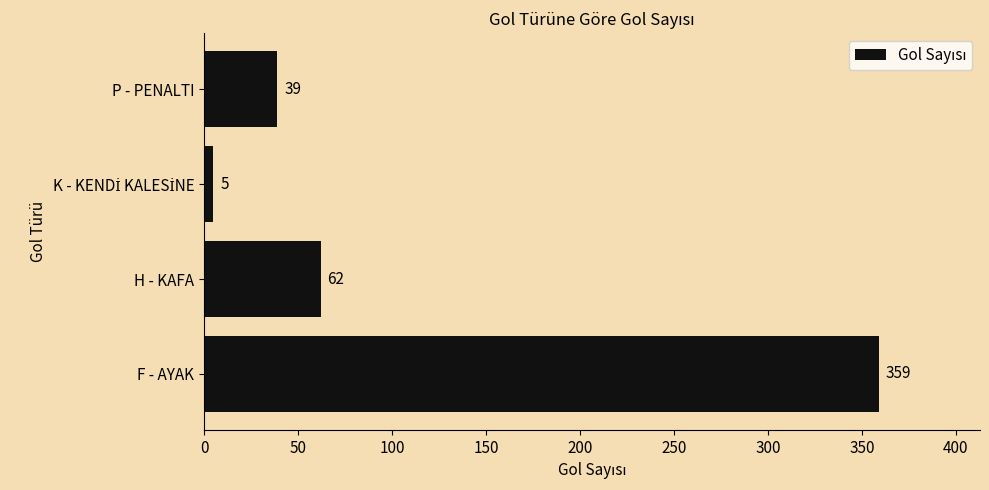

Where is the data nearest to the value 182?

H - KAFA